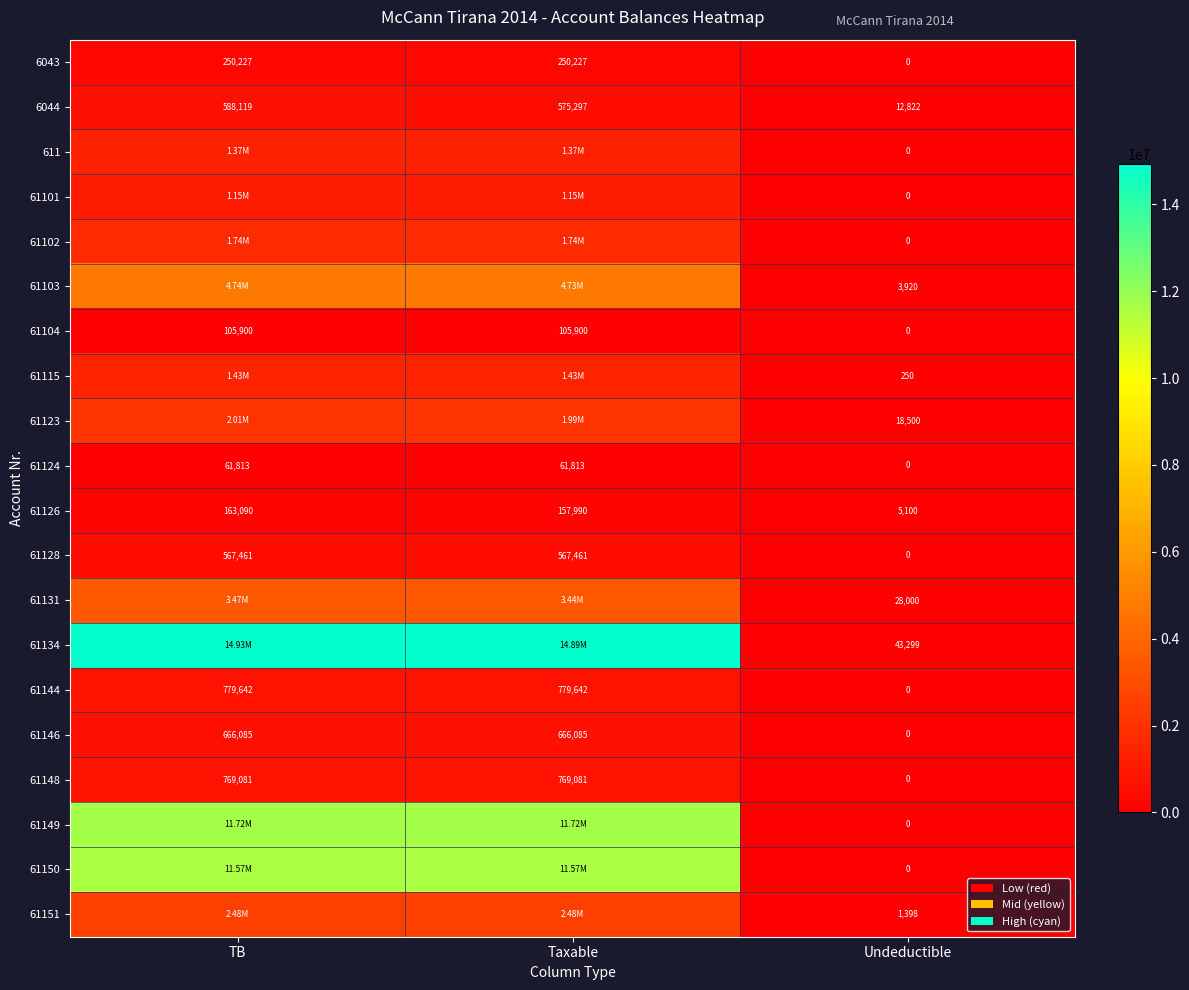

Is it true that 61144 equals 779642.1 at Taxable?

True